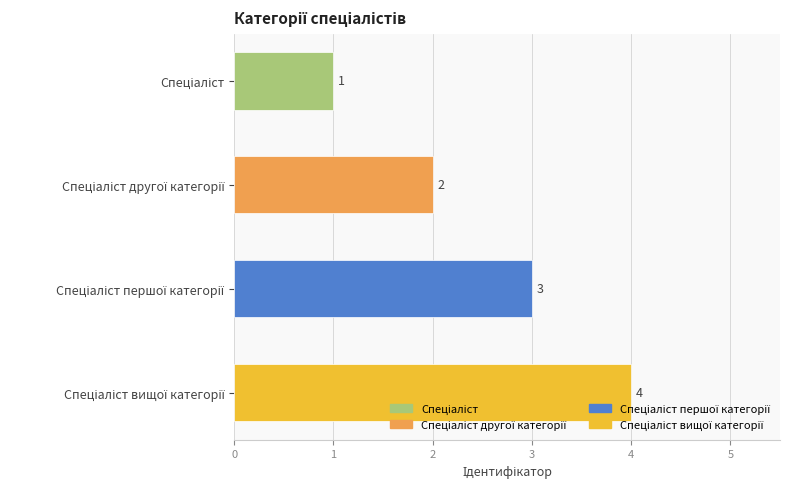

What is the maximum value shown in the chart?

4